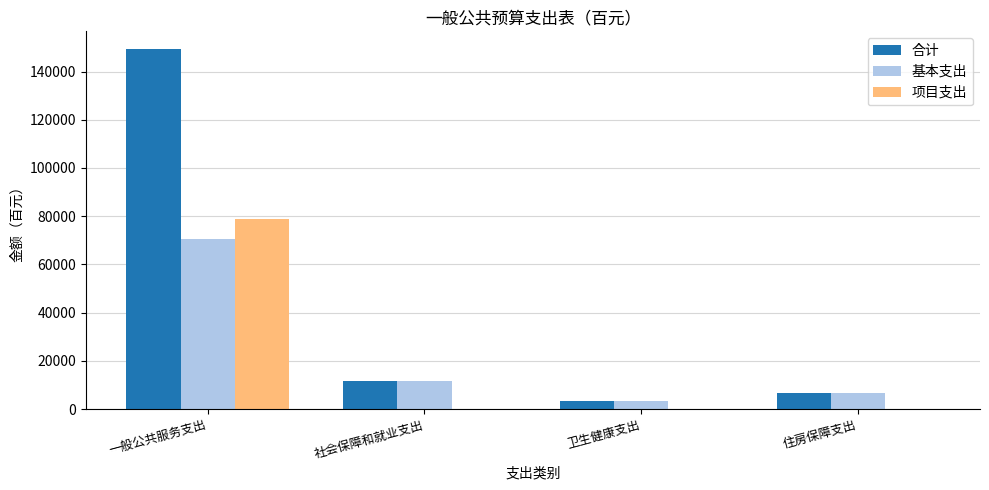

Count the number of data series in this chart.

3